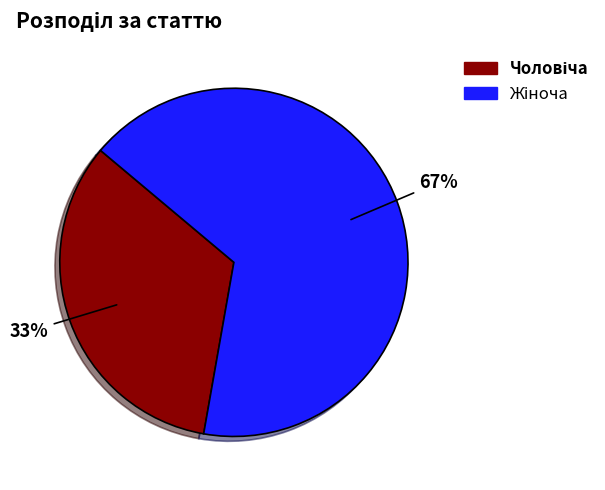

To the nearest percent, what is the average slice percentage?

50%